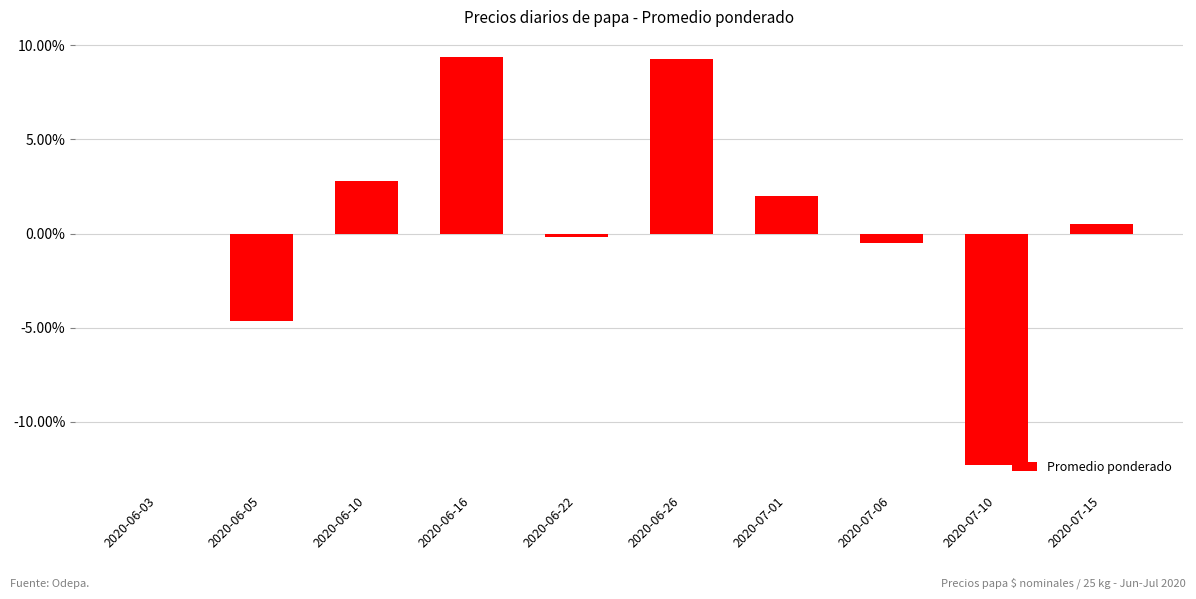

The value at 2020-06-16 is 13.9. True or false?

False